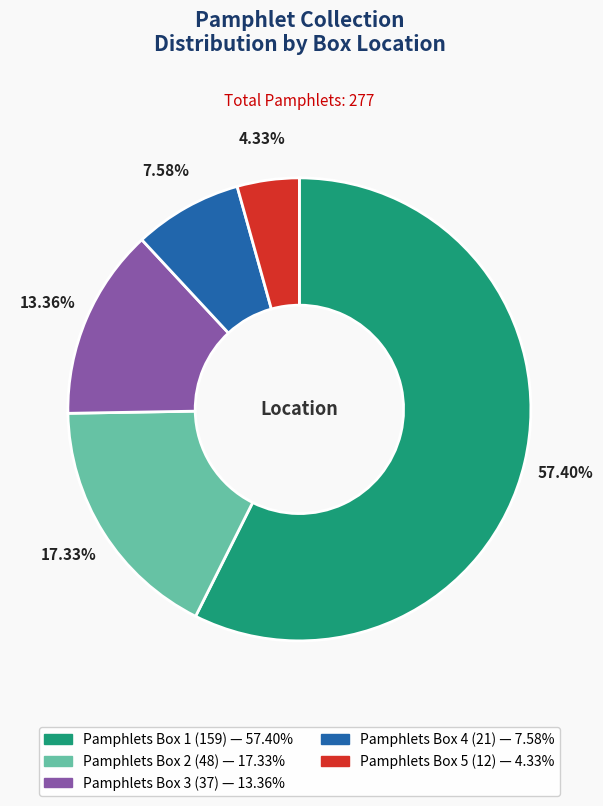

Between Pamphlets Box 1 and Pamphlets Box 5, which is larger?

Pamphlets Box 1